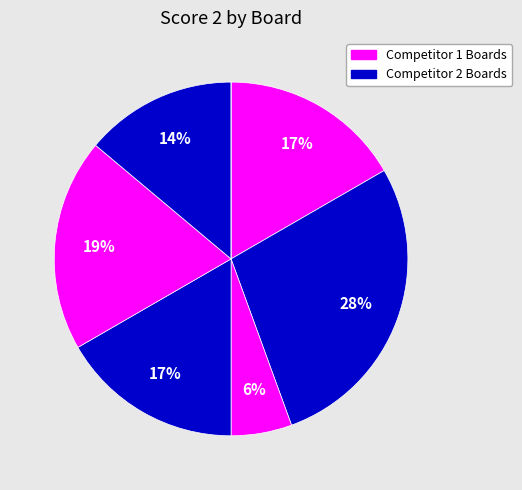

Does any single category account for the majority?

No